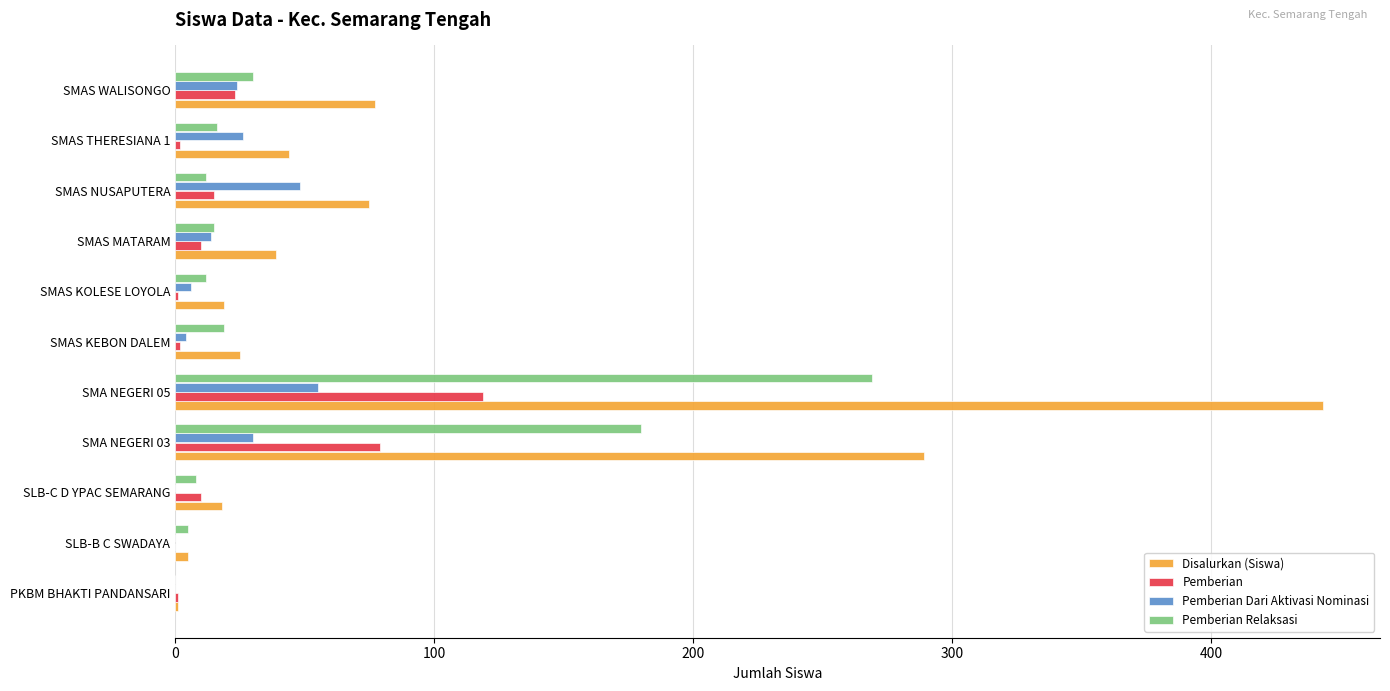

What is the sum of all Pemberian Relaksasi values?

566